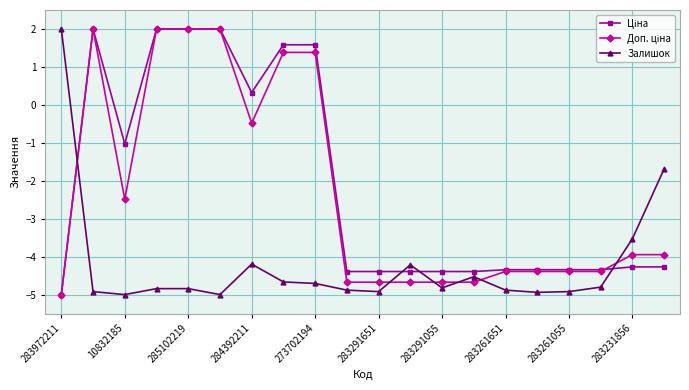

At how many categories does at least one series exceed -2?

10